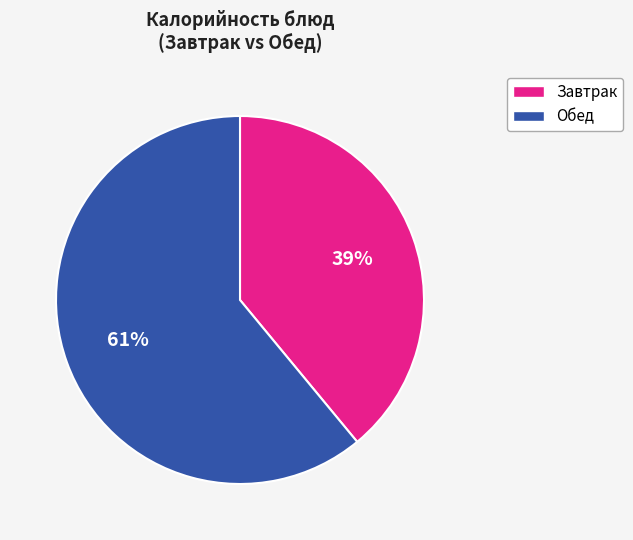

To the nearest percent, what is the average slice percentage?

50%